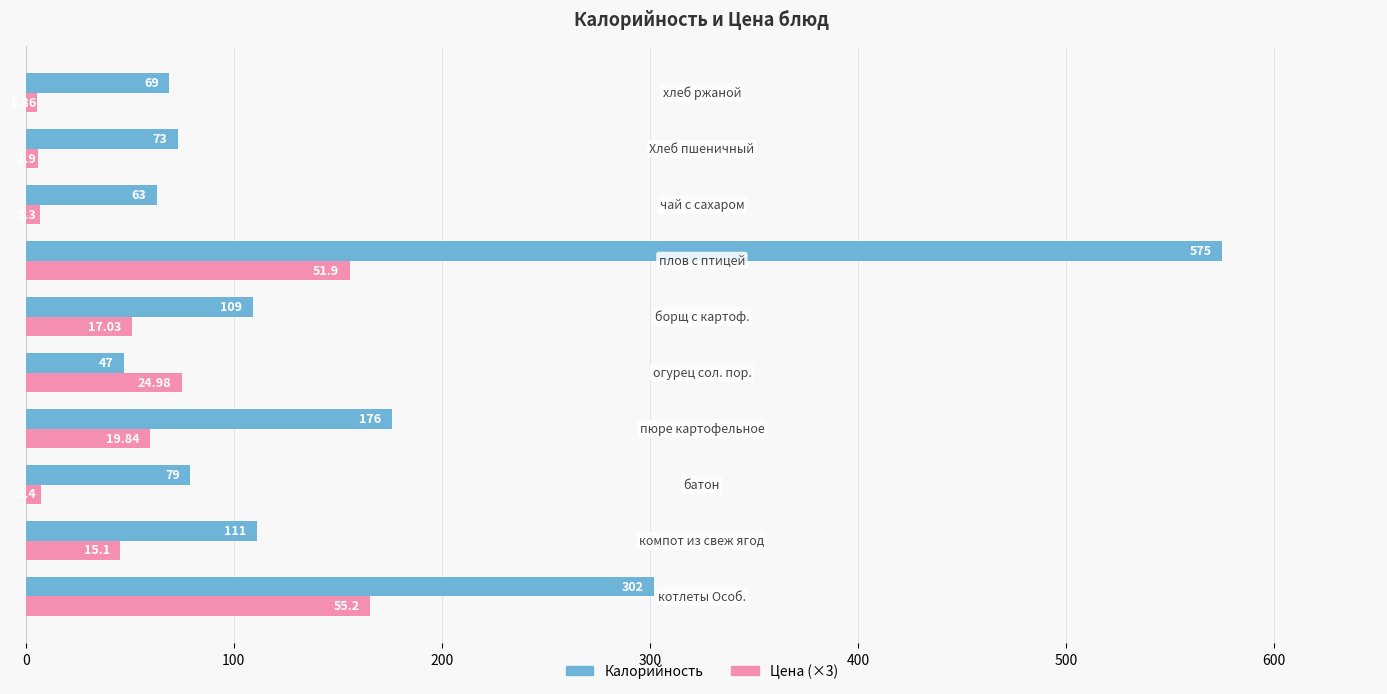

Which series has the largest range (max minus min)?

Калорийность